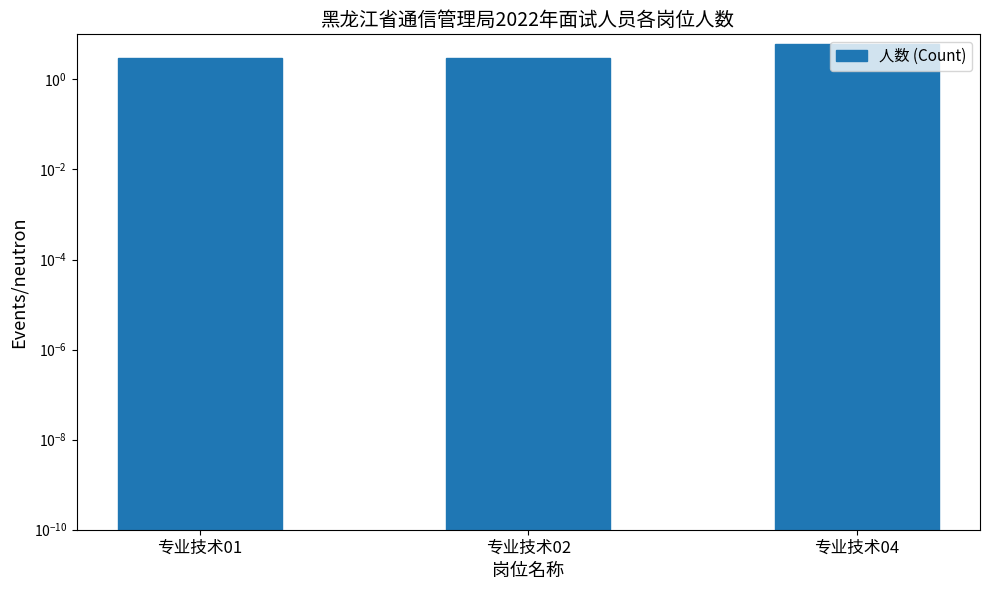

Reading left to right, extract all data points from this chart.

3	3	6